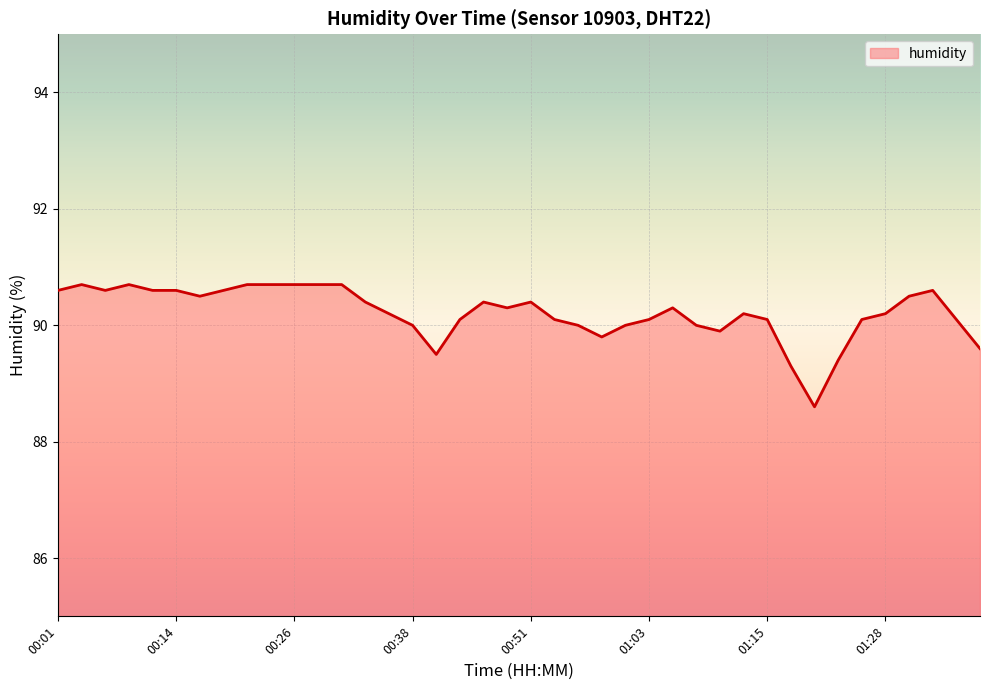

What is the smallest value displayed?

88.6